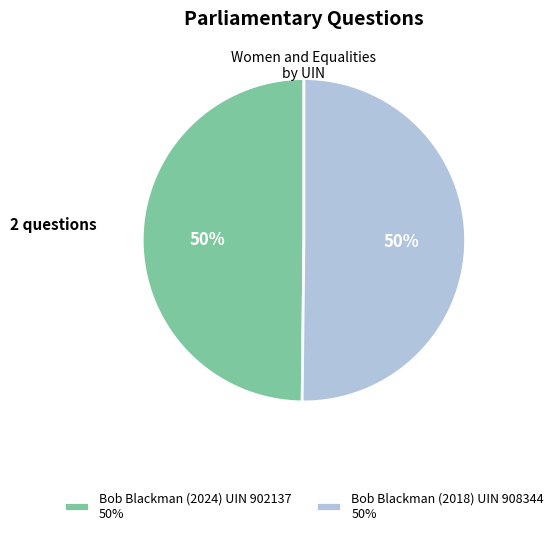

To the nearest percent, what portion does Bob Blackman (2024) UIN 902137 50% represent?

50%